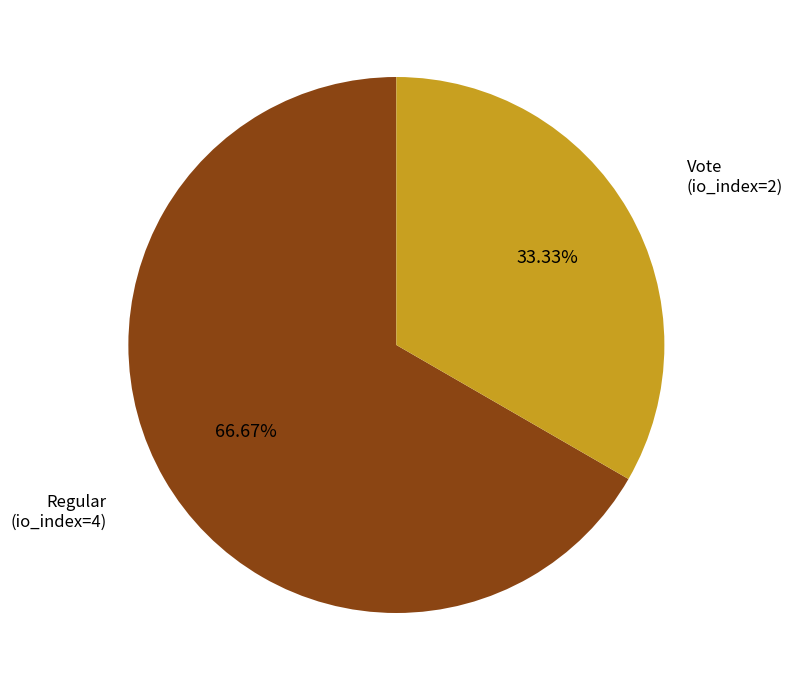

Is there a majority slice in this chart?

Yes